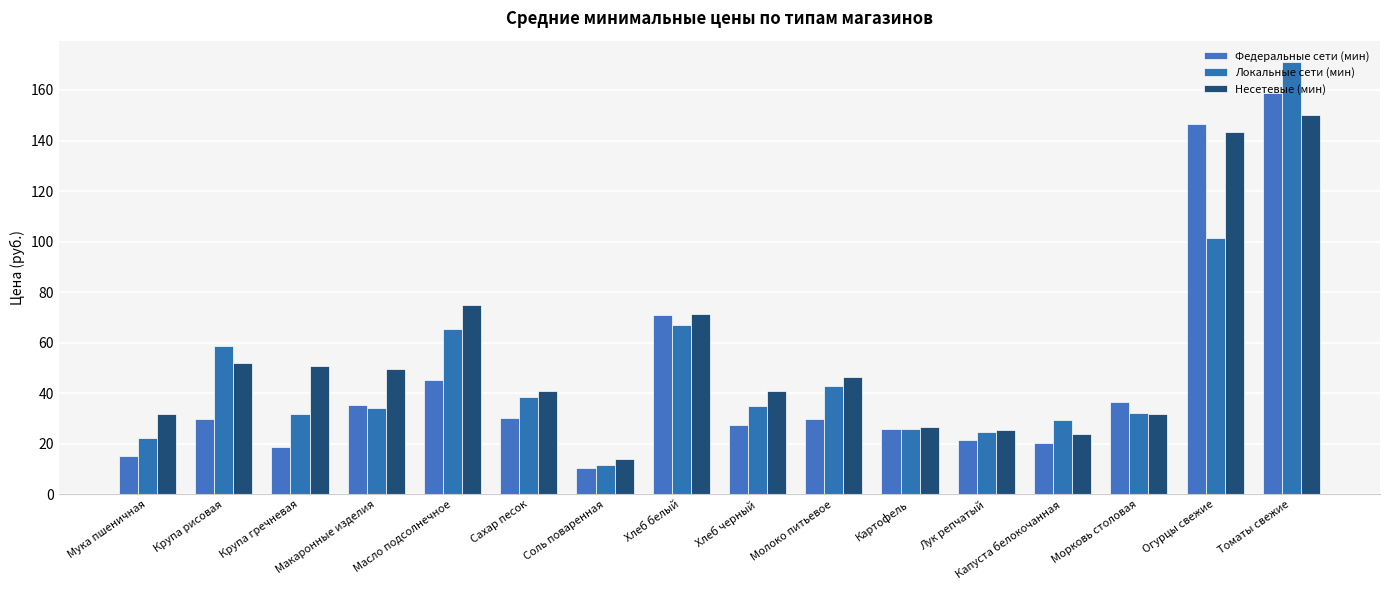

What position from the left is Масло подсолнечное?

5